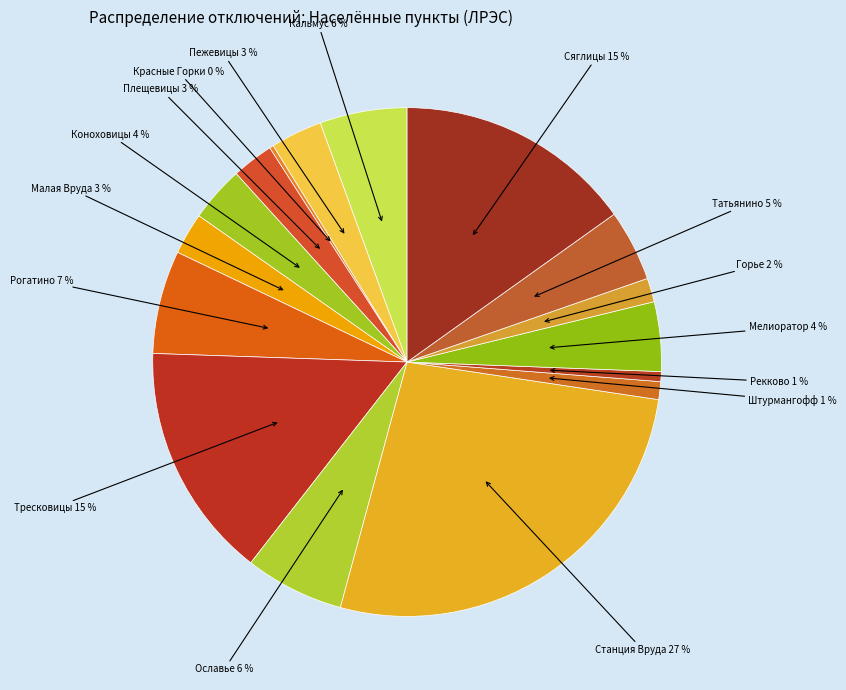

Does any single category account for the majority?

No